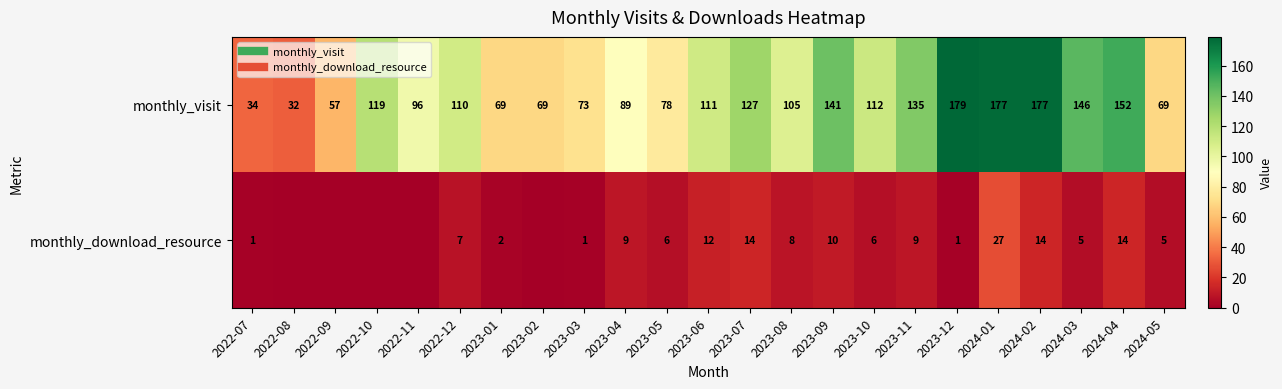

What is the spread (max minus min) of values at 2024-02?

163